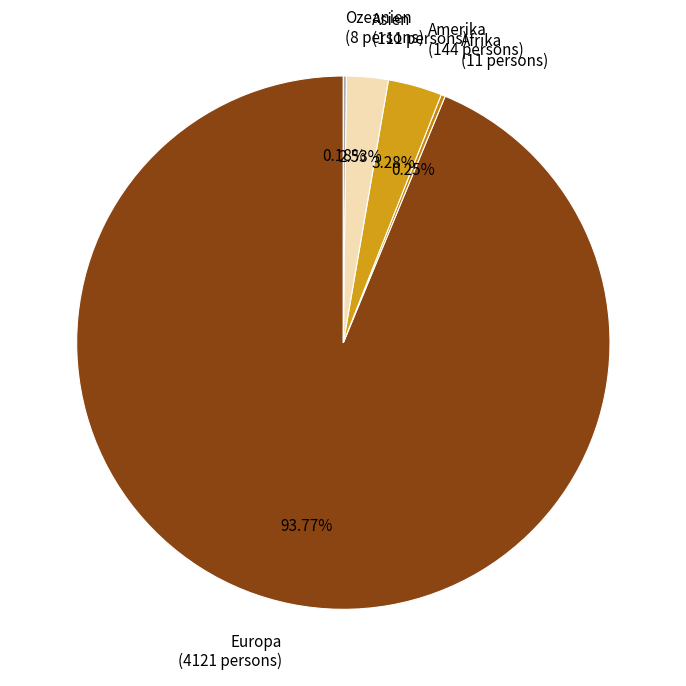

Which has a higher value, Asien or Europa?

Europa